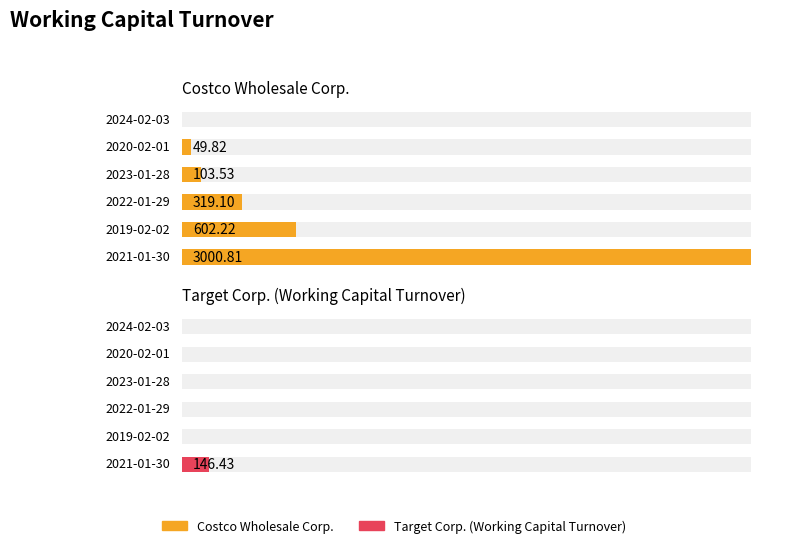

Does the chart contain any negative values?

No